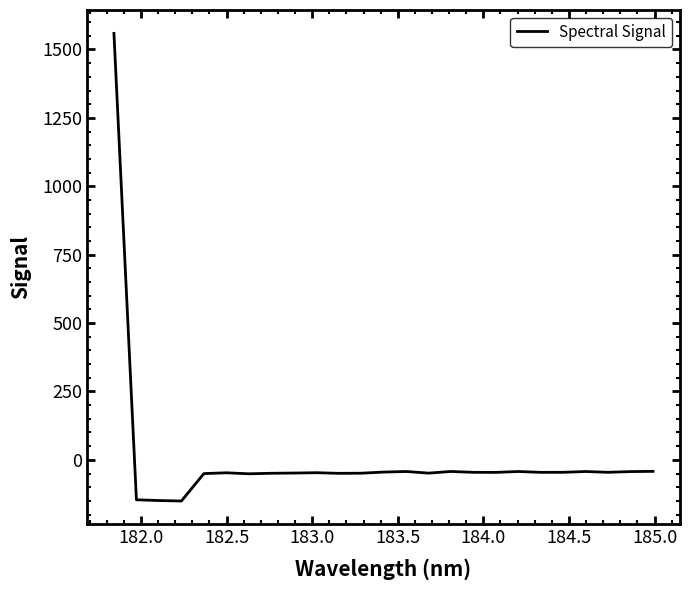

What is the smallest value displayed?

-150.4